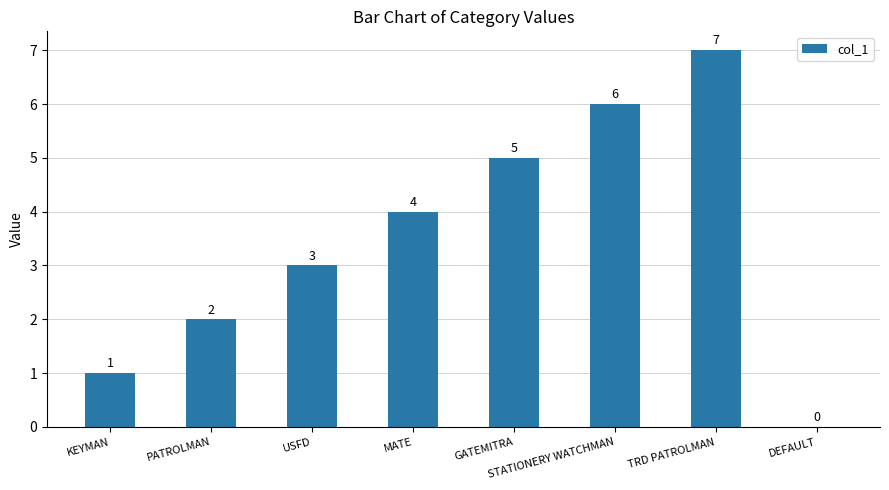

What is the difference between the values at MATE and DEFAULT?

4